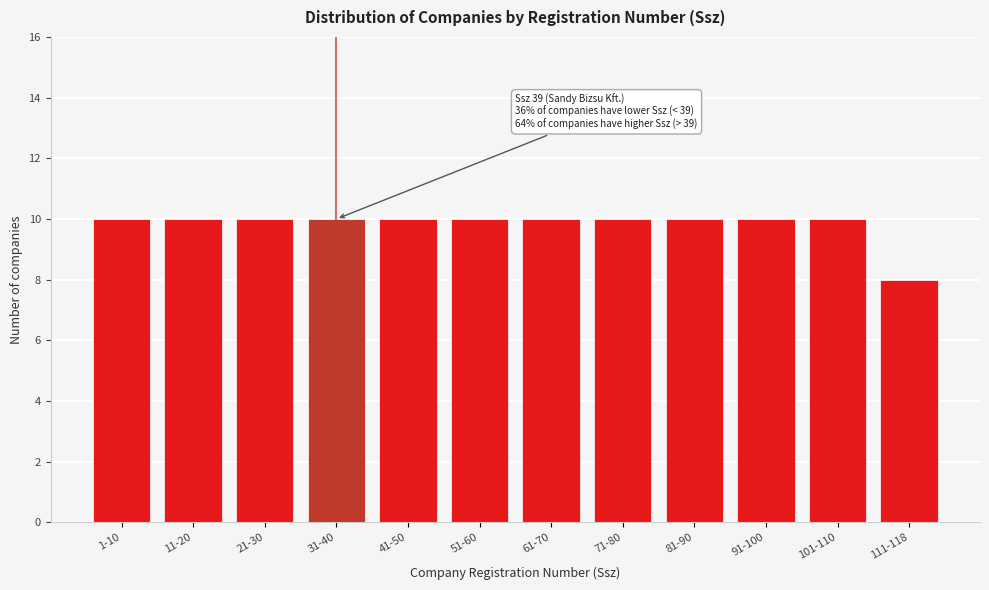

Reading left to right, what are all the values shown in this chart?

1-10=10	11-20=10	21-30=10	31-40=10	41-50=10	51-60=10	61-70=10	71-80=10	81-90=10	91-100=10	101-110=10	111-118=8